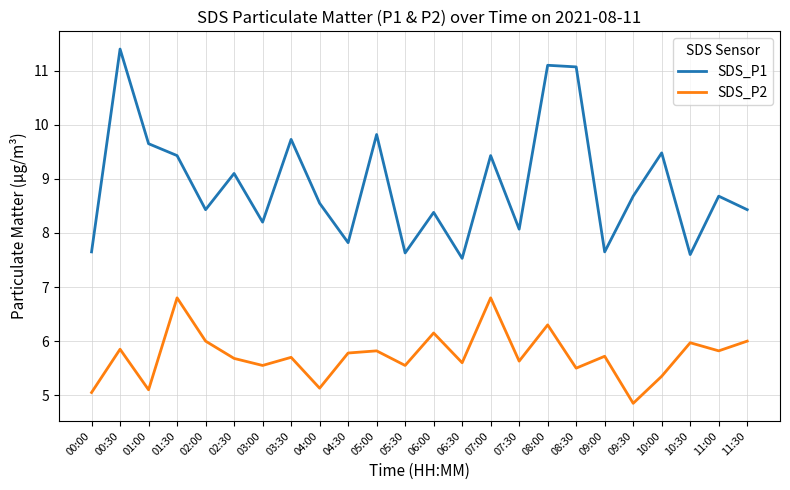

Rank the series at 10:00 from highest to lowest value.

SDS_P1, SDS_P2